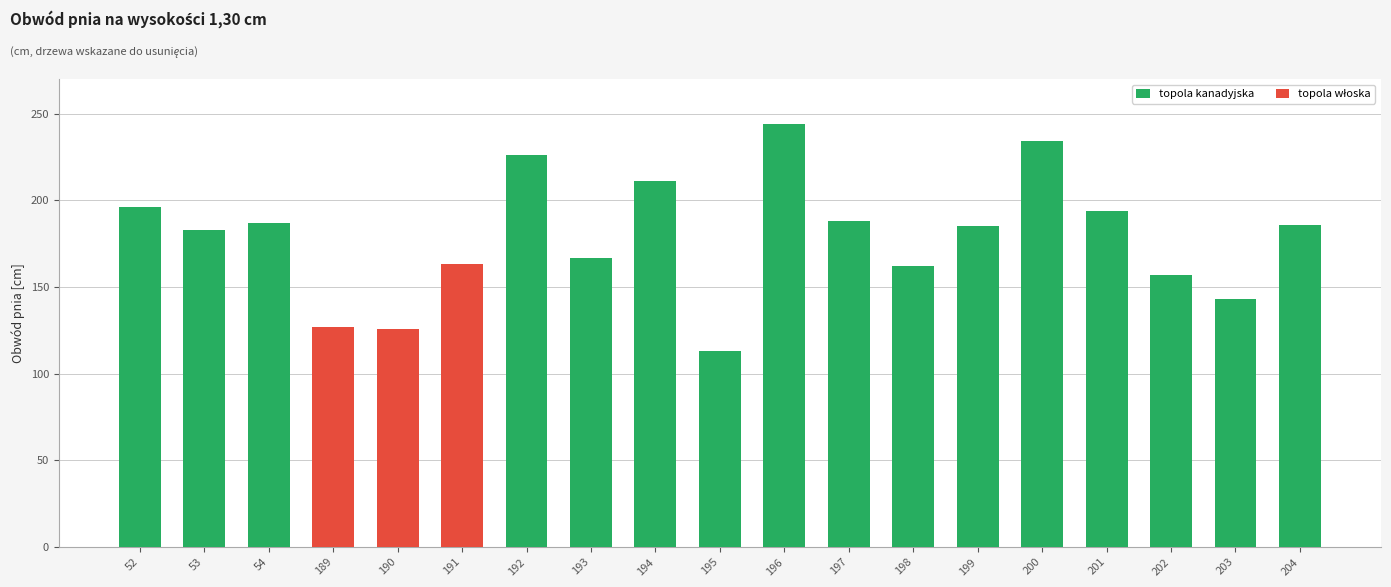

Which category has the lowest value across all series?

195